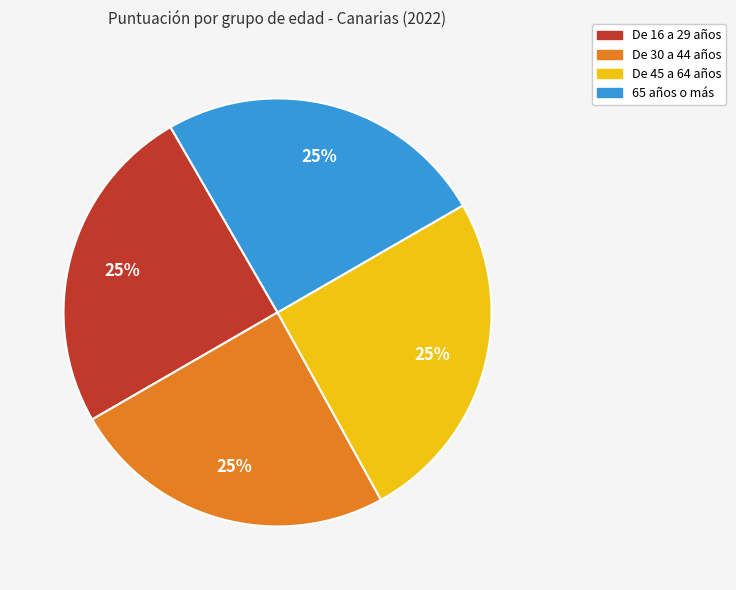

To the nearest percent, what portion does De 45 a 64 años represent?

25%